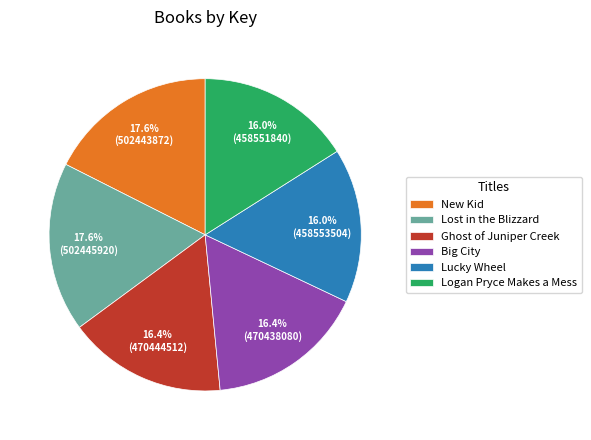

To the nearest percent, what portion does Ghost of Juniper Creek represent?

16%